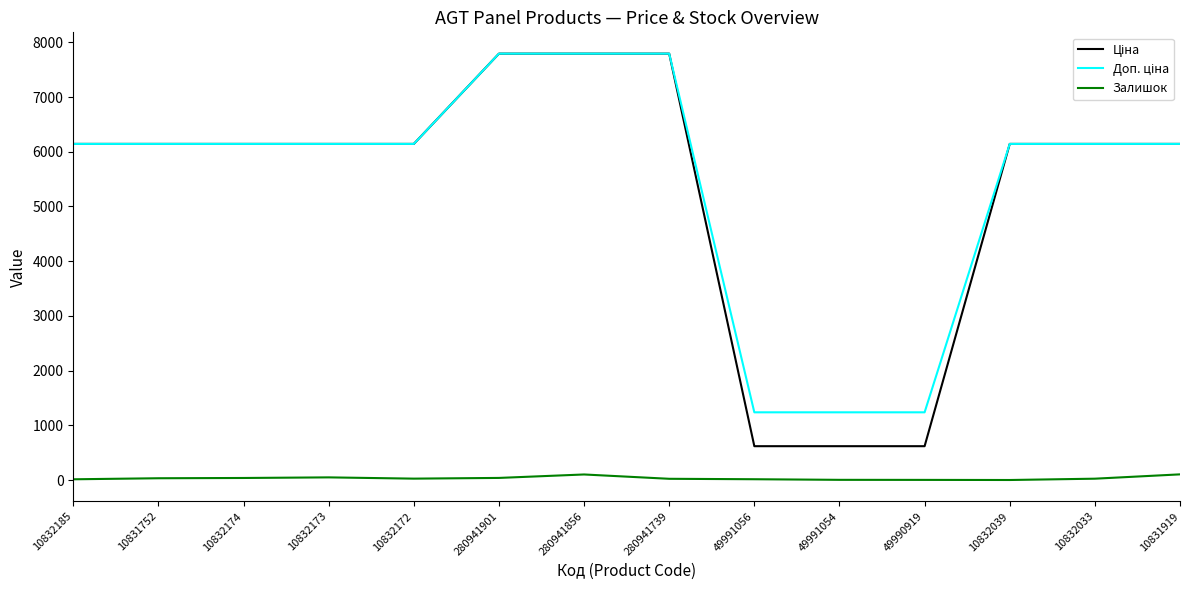

Reading right to left, list all the values displayed in this chart.

Ціна: 6143.2	6143.2	6143.2	618.9	618.9	618.9	7792.9	7792.9	7792.9	6143.2	6143.2	6143.2	6143.2	6143.2
Доп. ціна: 6143.2	6143.2	6143.2	1238.0	1238.0	1238.0	7792.9	7792.9	7792.9	6143.2	6143.2	6143.2	6143.2	6143.2
Залишок: 104.0	25.0	1.0	3.0	4.0	15.0	23.0	102.0	39.0	26.0	49.0	38.0	33.0	14.0